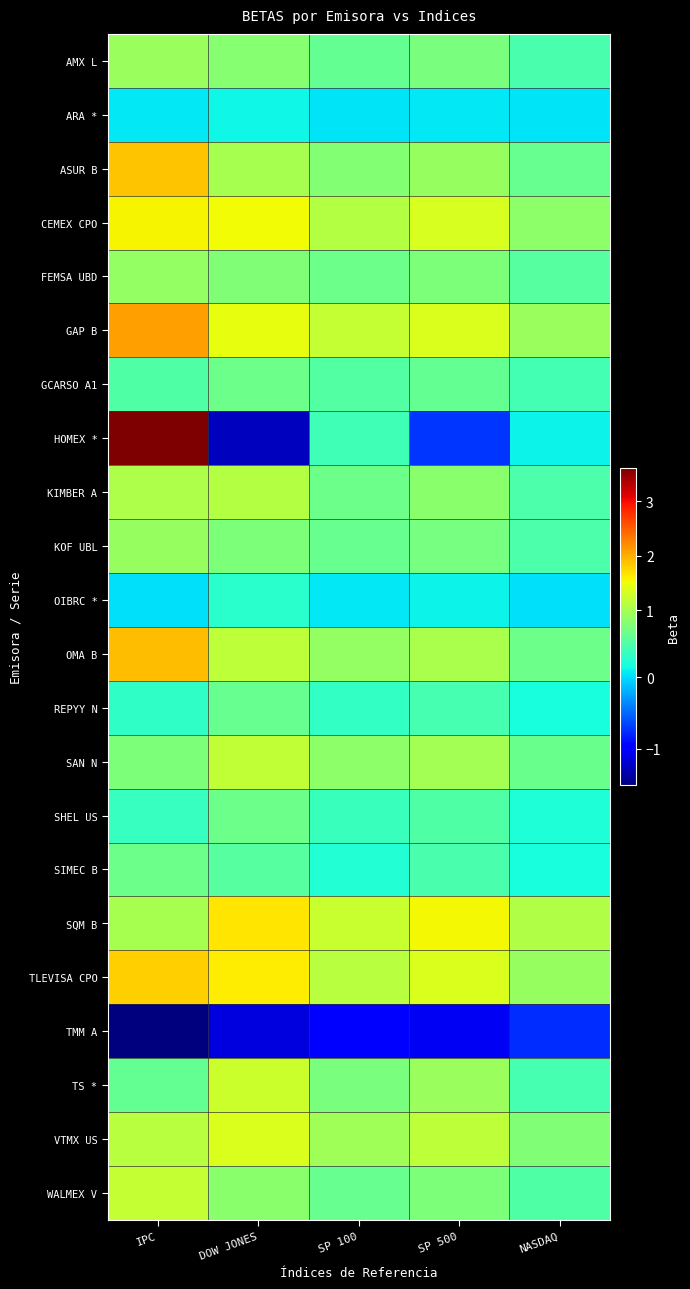

Which category has the highest value across all series?

IPC